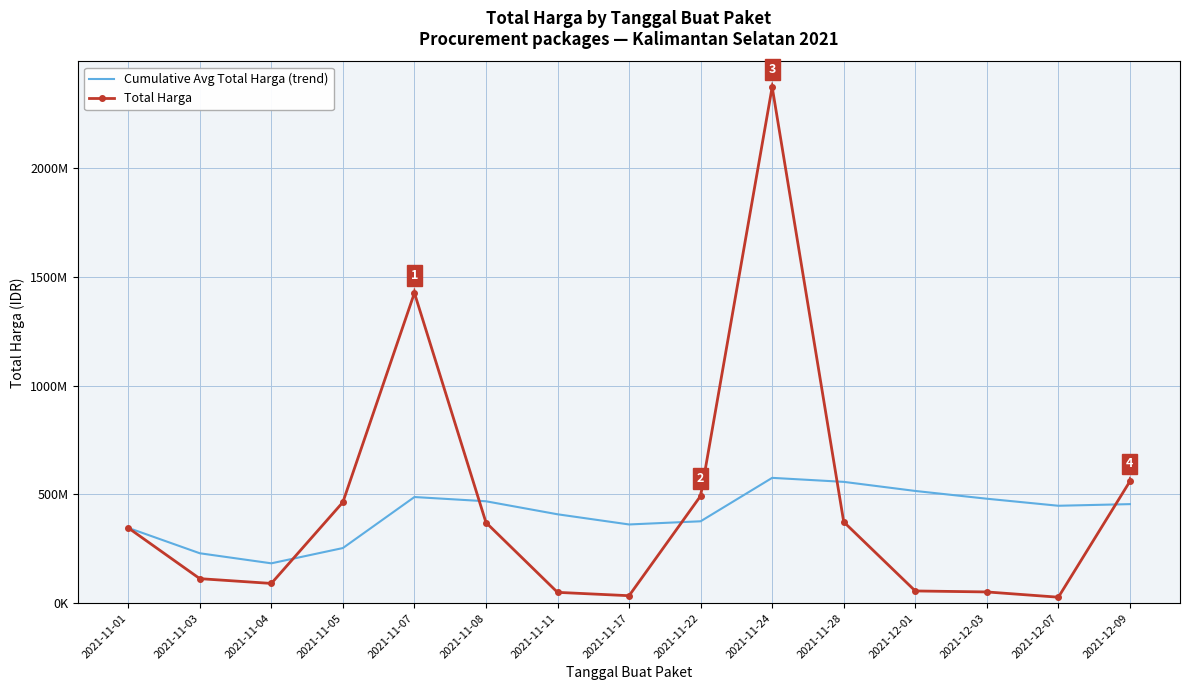

What are all the series names shown in the legend?

Cumulative Avg Total Harga (trend), Total Harga